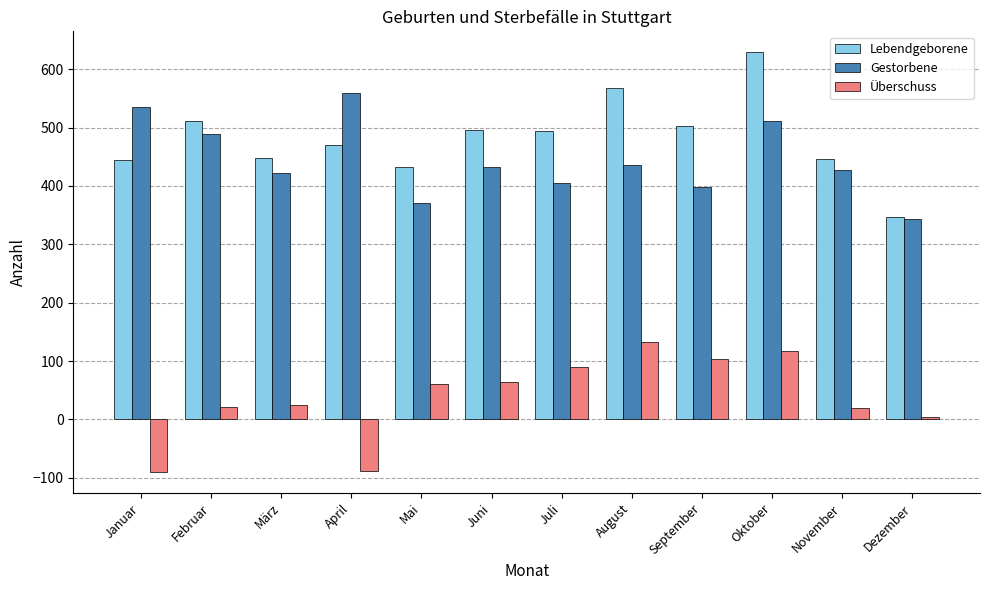

What is the difference between the maximum and second lowest values in the Überschuss series?

221